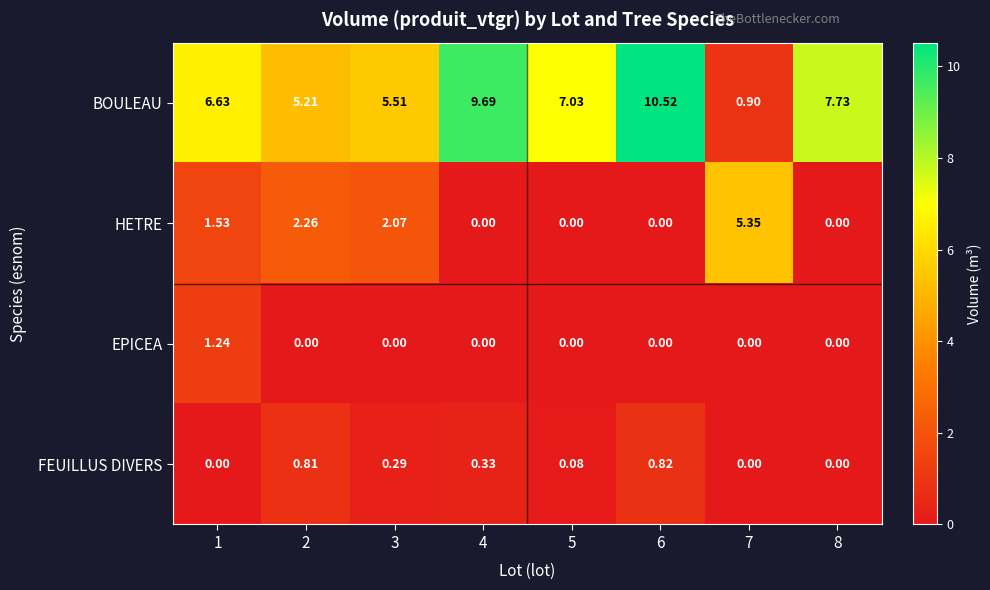

List the series in order of their peak value, highest first.

BOULEAU, HETRE, EPICEA, FEUILLUS DIVERS